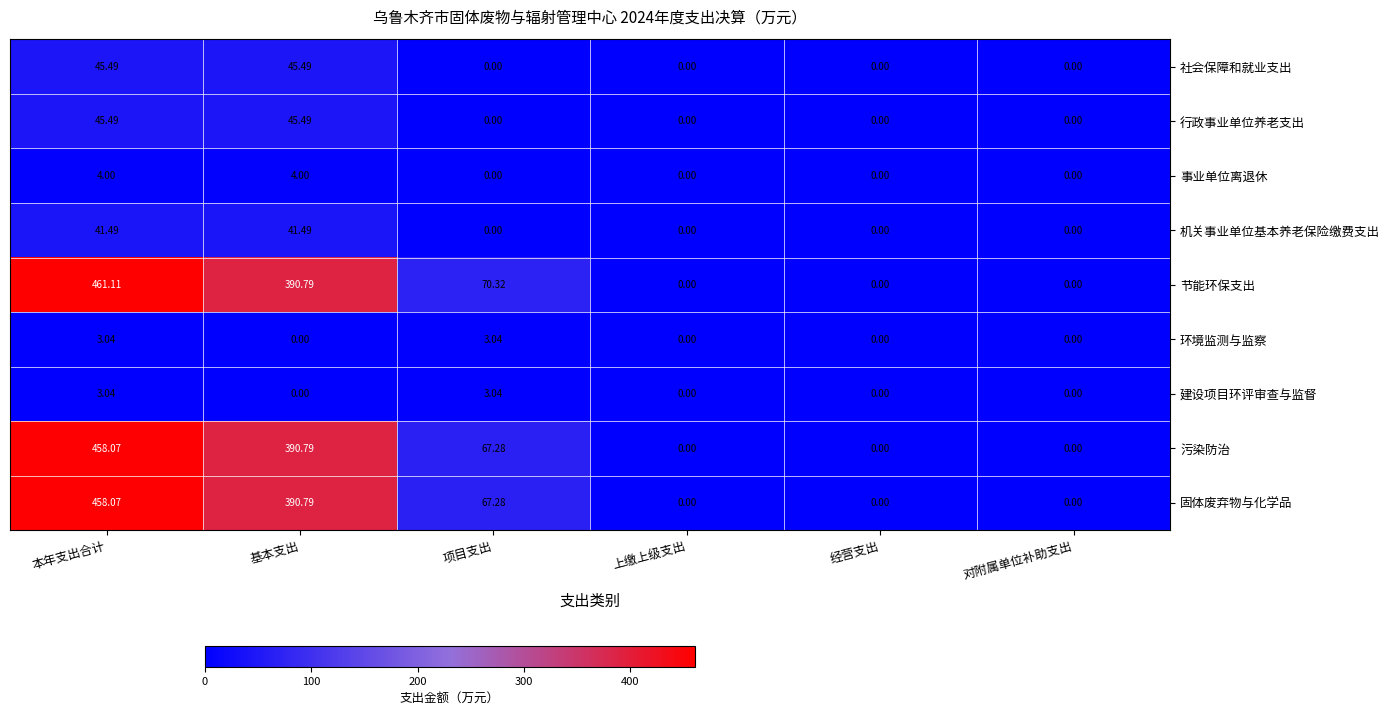

At which category does the chart reach its peak across all series?

本年支出合计